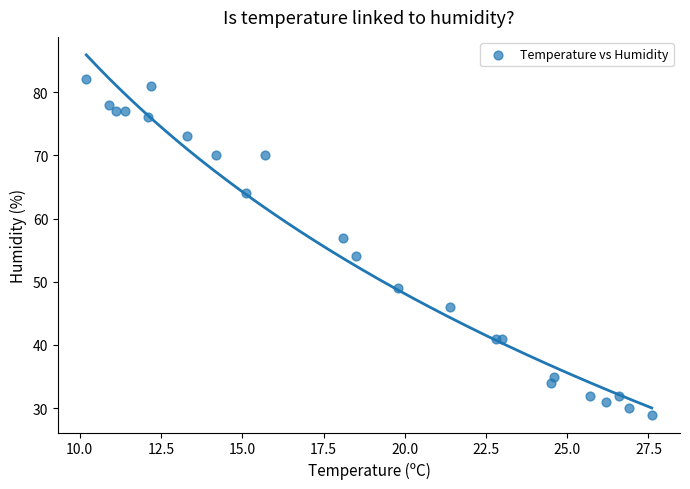

What Y value in the scatter plot is closest to 55?

54